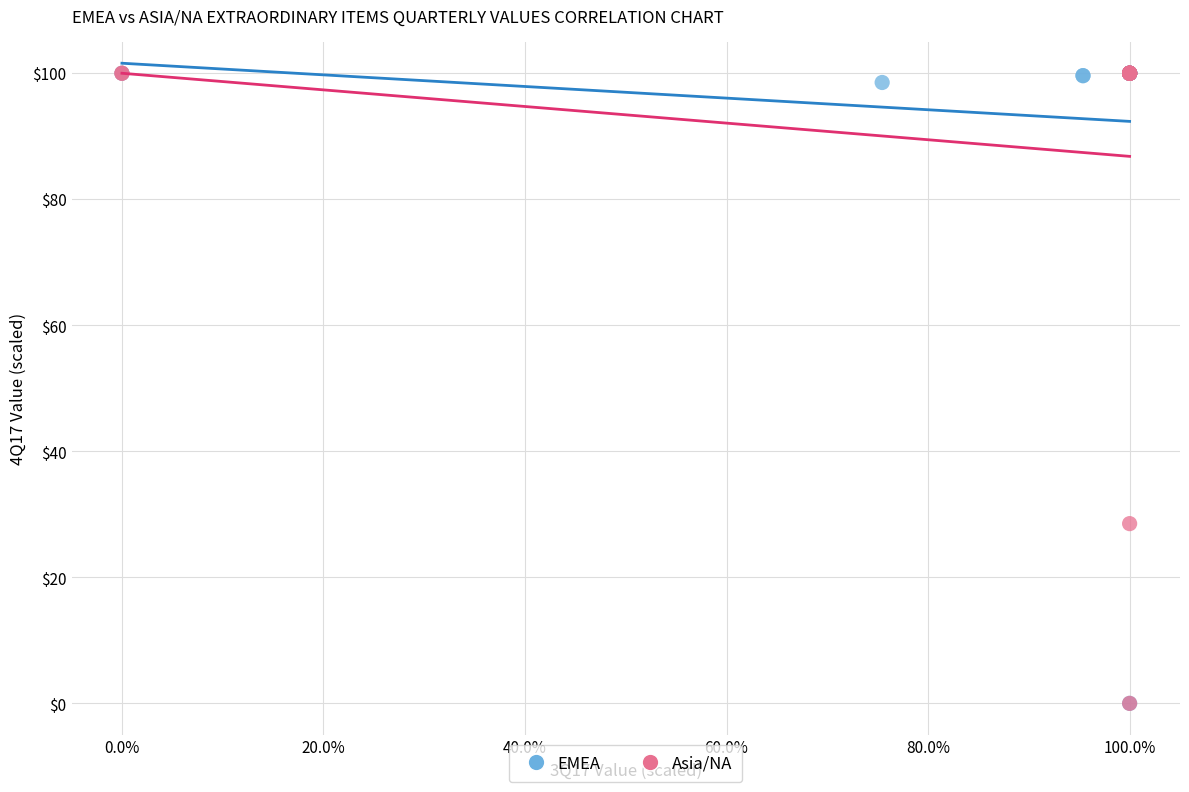

What are all the series names shown in the legend?

EMEA, Asia/NA